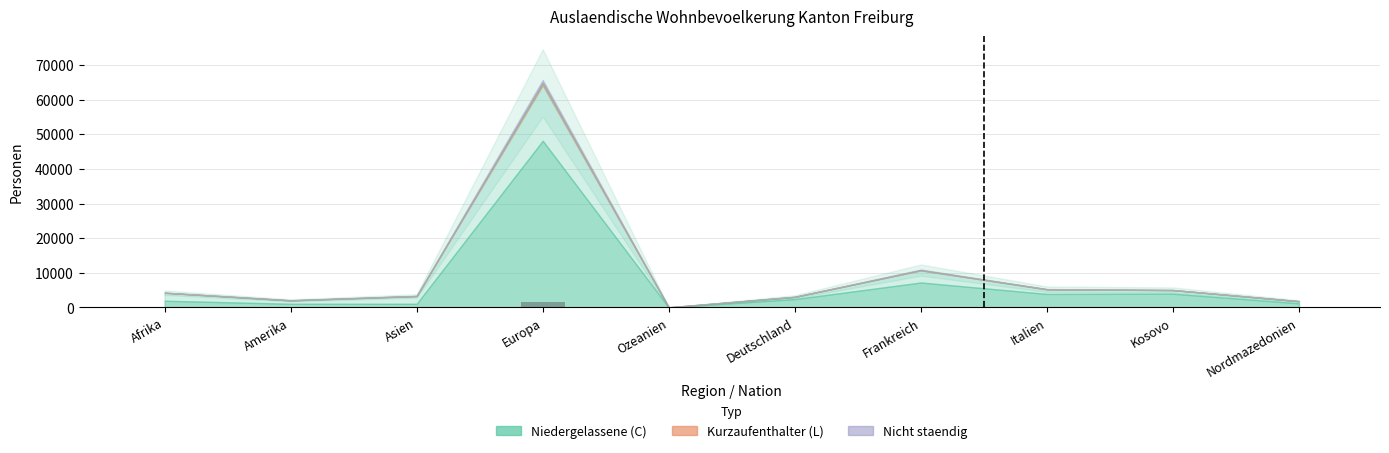

What is the sum of all values?

2031